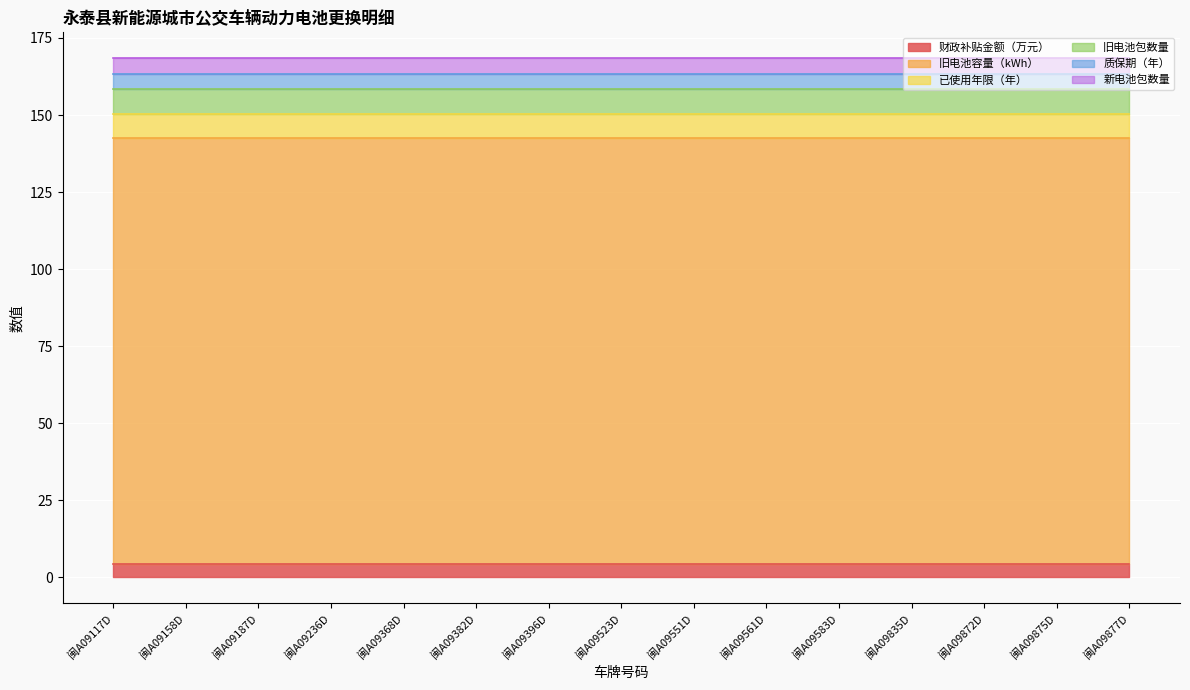

True or false: 旧电池包数量 and 旧电池容量（kWh） intersect in this chart.

False